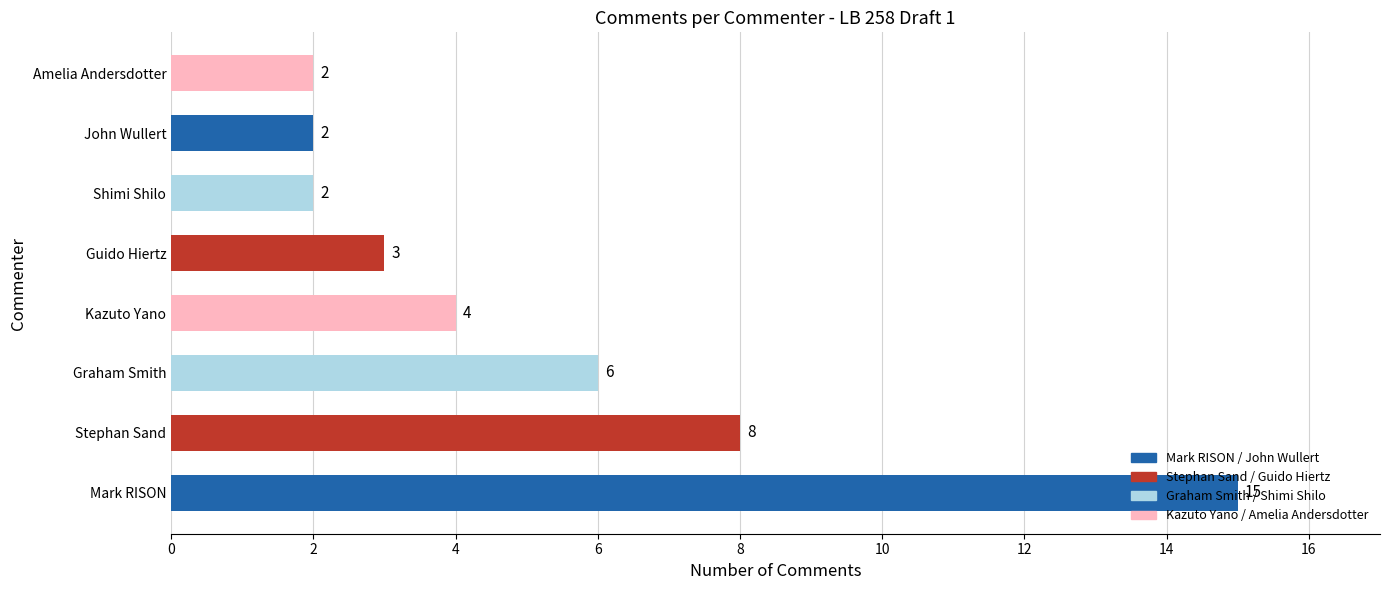

At which category does the chart reach its peak across all series?

Mark RISON